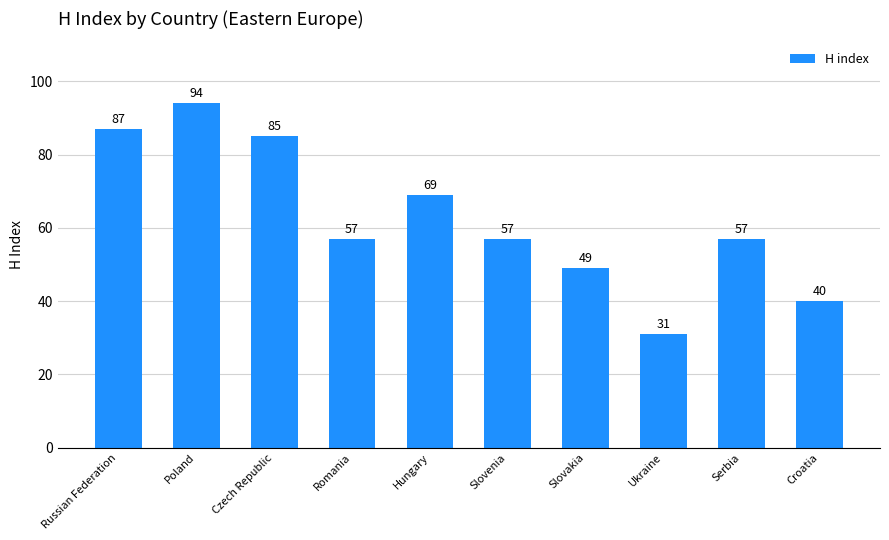

How many series are shown in this chart?

1